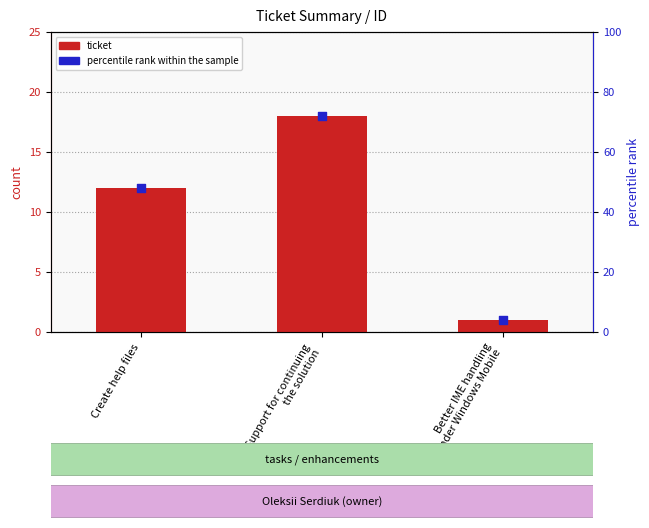

At how many categories does at least one series exceed 70?

1